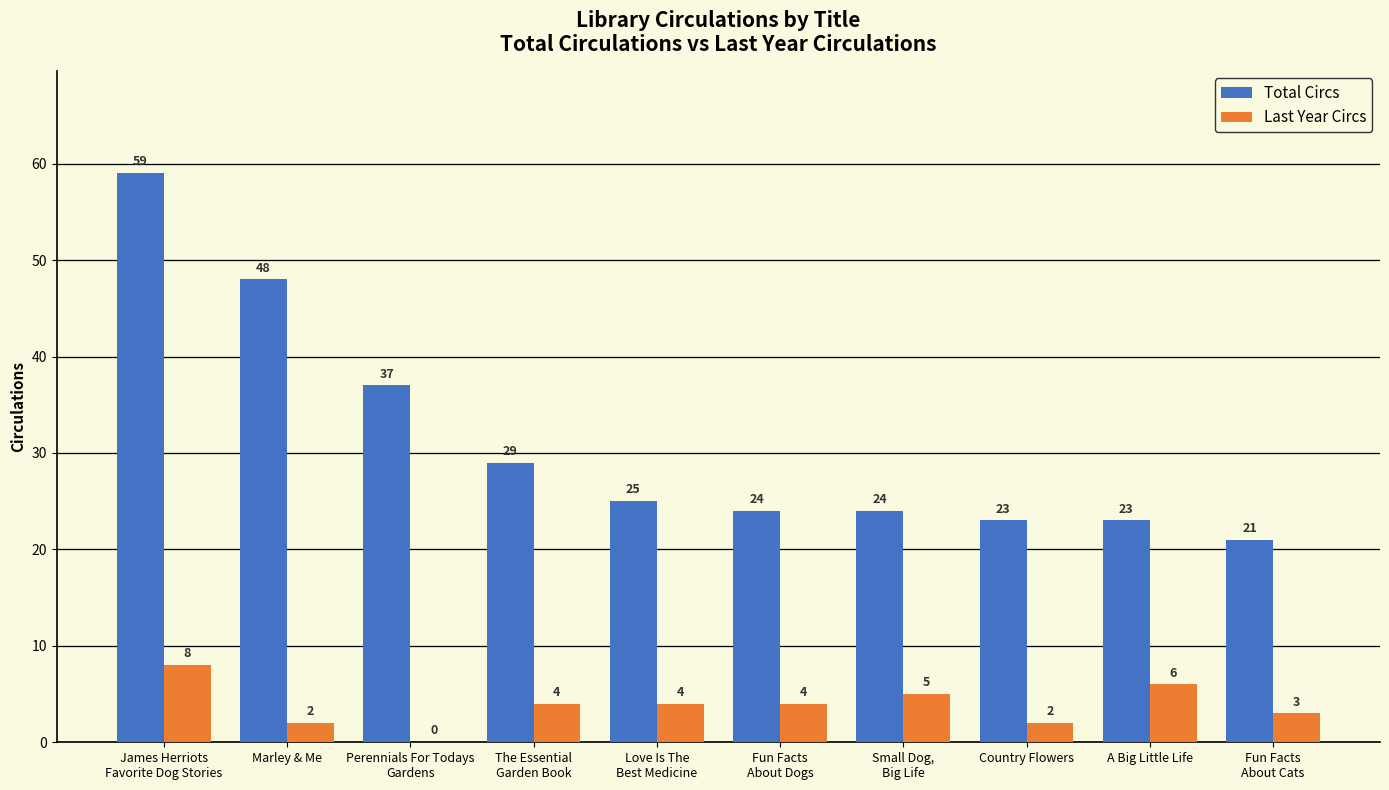

Read the Total Circs value at Country Flowers, to the nearest 10.

20